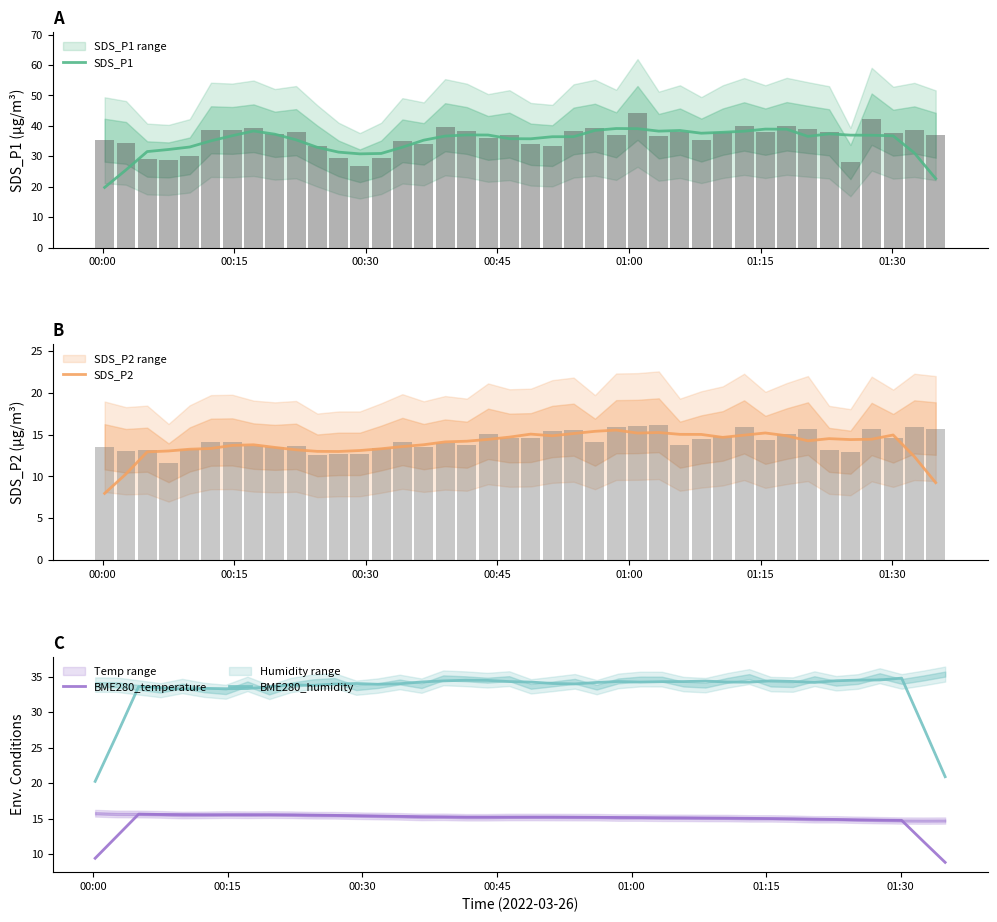

Reading right to left, what are all the values shown in this chart?

SDS_P1: 22.7	31.1	36.7	36.9	37.0	37.4	36.6	38.9	38.9	38.2	37.9	37.6	38.5	38.3	39.1	39.1	38.5	36.4	36.4	35.8	35.8	37.0	37.0	36.6	35.3	33.0	30.9	30.8	31.4	32.9	35.4	37.3	38.3	36.8	35.1	33.1	32.2	31.5	25.5	19.8
SDS_P2: 9.2	12.4	15.0	14.5	14.4	14.5	14.3	14.9	15.2	14.9	14.7	15.0	15.0	15.3	15.2	15.6	15.4	15.1	14.9	15.1	14.7	14.4	14.2	14.1	13.8	13.6	13.3	13.1	13.0	13.0	13.2	13.5	13.8	13.7	13.3	13.3	13.0	12.9	10.3	8.0
BME280_temperature: 8.8	11.8	14.8	14.8	14.8	14.9	14.9	15.0	15.0	15.1	15.1	15.1	15.1	15.1	15.2	15.2	15.2	15.2	15.2	15.2	15.2	15.2	15.2	15.2	15.3	15.3	15.4	15.4	15.5	15.5	15.5	15.6	15.6	15.6	15.6	15.6	15.6	15.6	12.5	9.4
BME280_humidity: 20.9	27.9	34.8	34.6	34.5	34.5	34.2	34.4	34.4	34.3	34.3	34.4	34.3	34.3	34.3	34.3	34.2	34.0	34.1	34.3	34.3	34.5	34.5	34.4	34.3	34.0	34.0	34.1	34.0	33.8	33.9	33.6	33.4	33.3	33.4	33.3	33.5	33.6	26.9	20.3